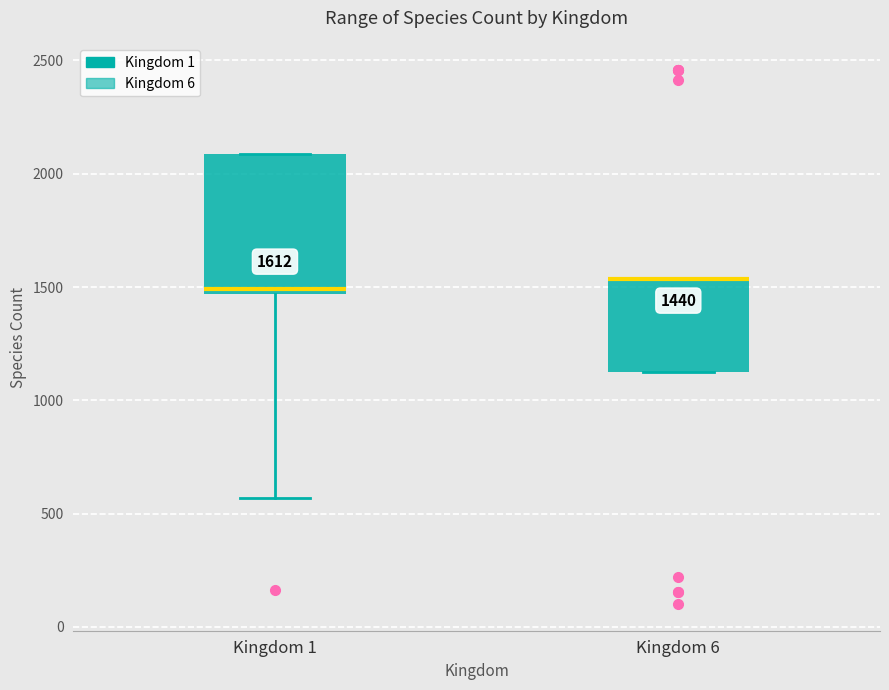

Comparing the boxes themselves (not the whiskers), which one is the tallest?

Kingdom 1